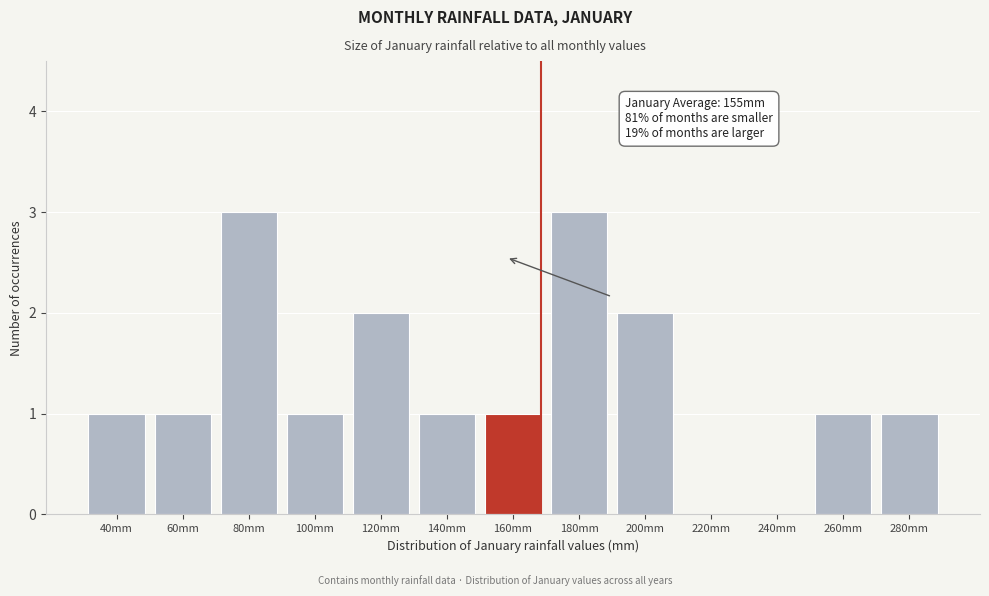

Reading right to left, extract all data points from this chart.

280mm=1	260mm=1	240mm=0	220mm=0	200mm=2	180mm=3	160mm=1	140mm=1	120mm=2	100mm=1	80mm=3	60mm=1	40mm=1